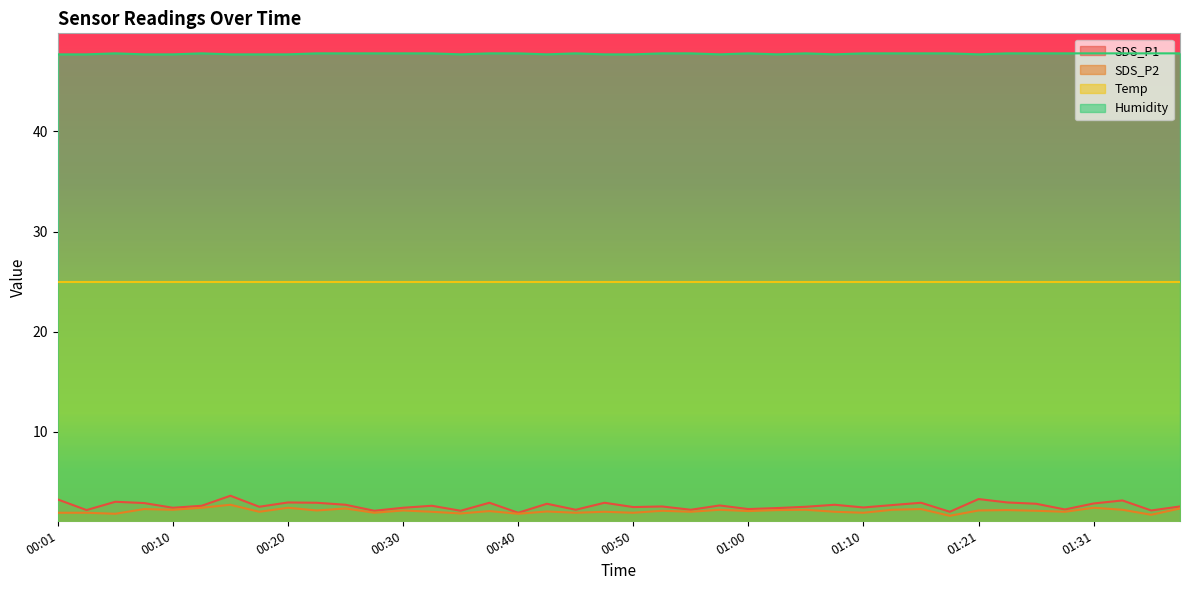

Which series has the largest total across all categories?

Humidity